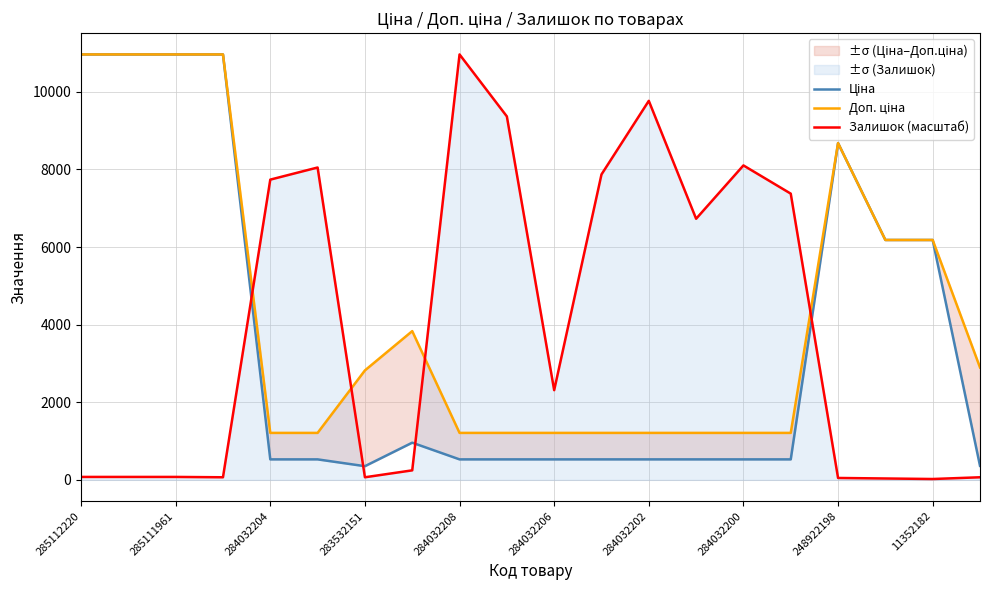

Reading left to right, list all the values displayed in this chart.

Ціна: 10964.4	10964.4	10964.4	10964.4	528.2	528.2	352.6	958.4	528.2	528.2	528.2	528.2	528.2	528.2	528.2	528.2	8679.5	6182.6	6182.6	362.1
Доп. ціна: 10964.4	10964.4	10964.4	10964.4	1210.7	1210.7	2821.2	3833.8	1210.7	1210.7	1210.7	1210.7	1210.7	1210.7	1210.7	1210.7	8679.5	6182.6	6182.6	2896.6
Залишок (масштаб): 75.9	75.9	75.9	66.9	7738.0	8050.4	66.9	245.4	10964.4	9366.8	2311.6	7871.9	9768.4	6729.5	8103.9	7376.5	49.1	35.7	22.3	66.9